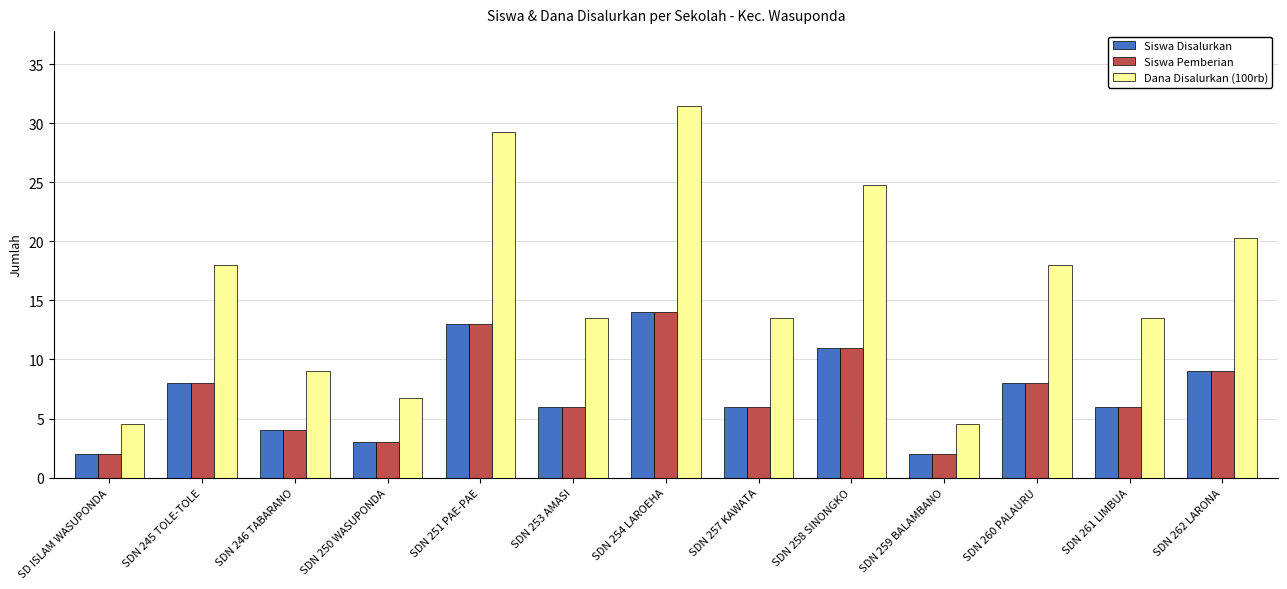

What is the difference between the highest and lowest values at SDN 259 BALAMBANO?

2.5